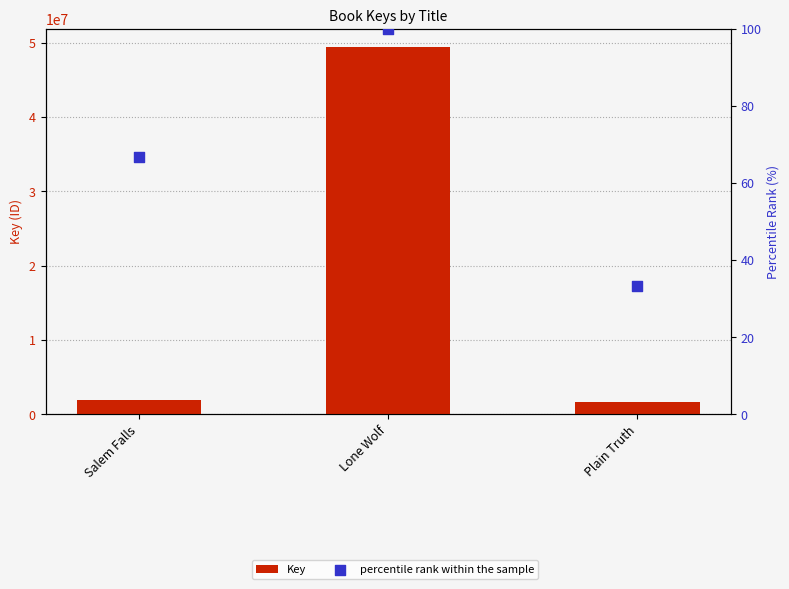

Which series contains the lowest Y value?

percentile rank within the sample